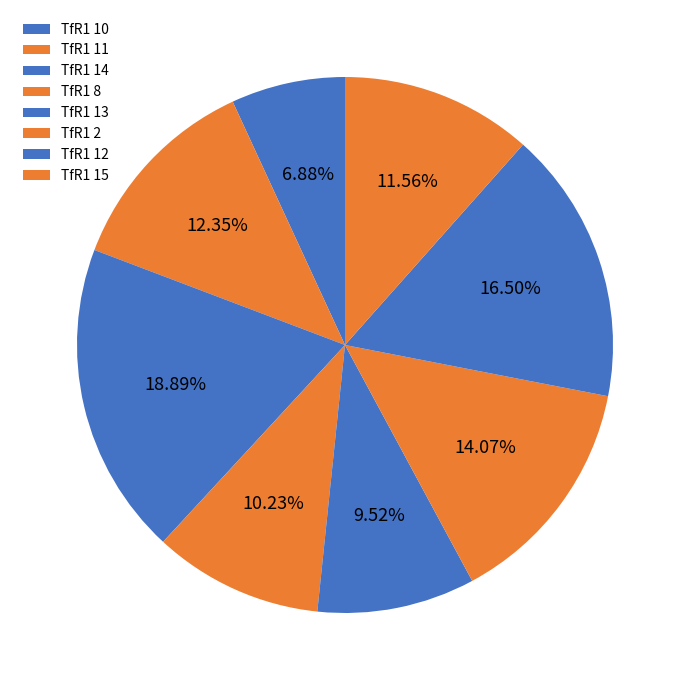

To the nearest percent, what percentage of the pie is TfR1 2?

14%